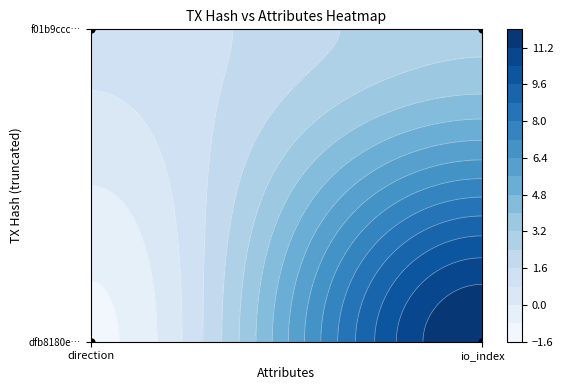

List the series in order of their overall mean, highest first.

dfb8180ee69d850b8e631d83fbbcf38cb9225e3, f01b9ccceab1a4632fe3dfe171085ea89917af4